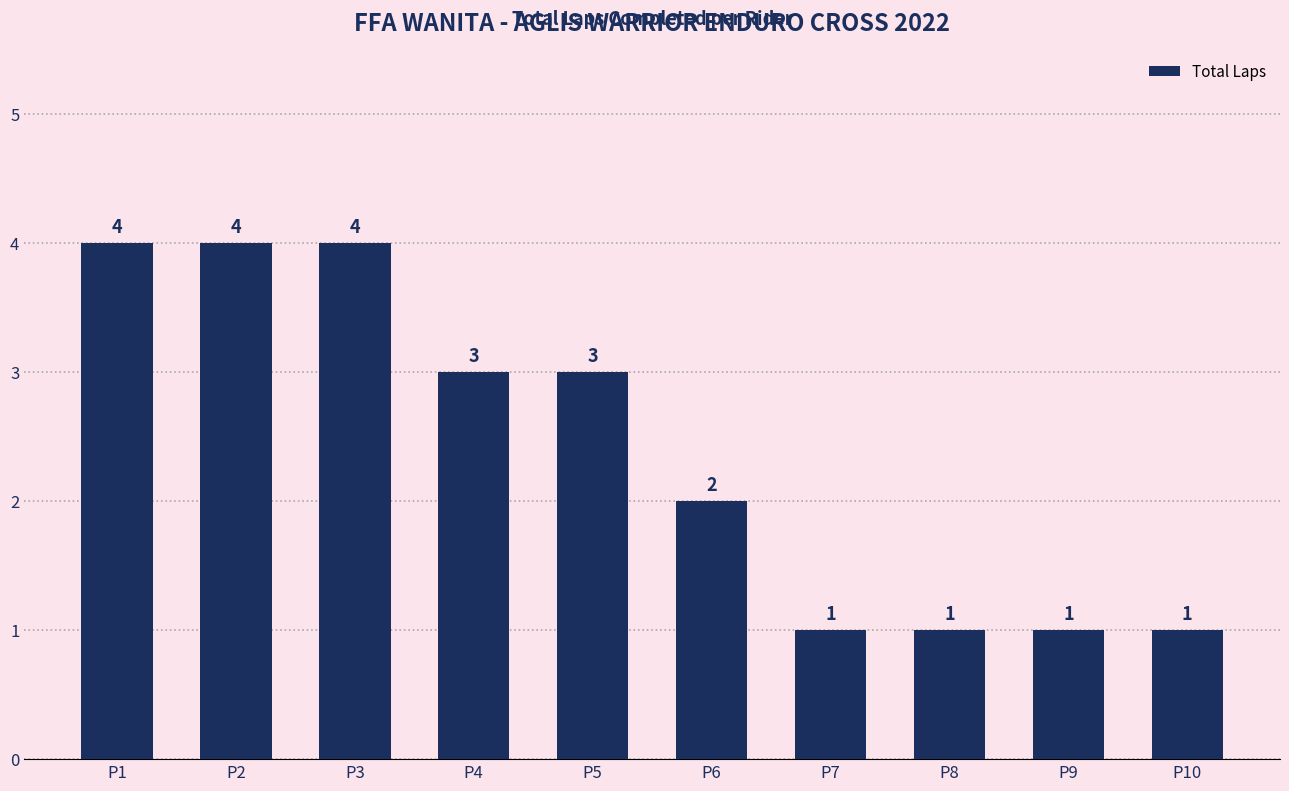

At which label does the data first exceed 3?

P1